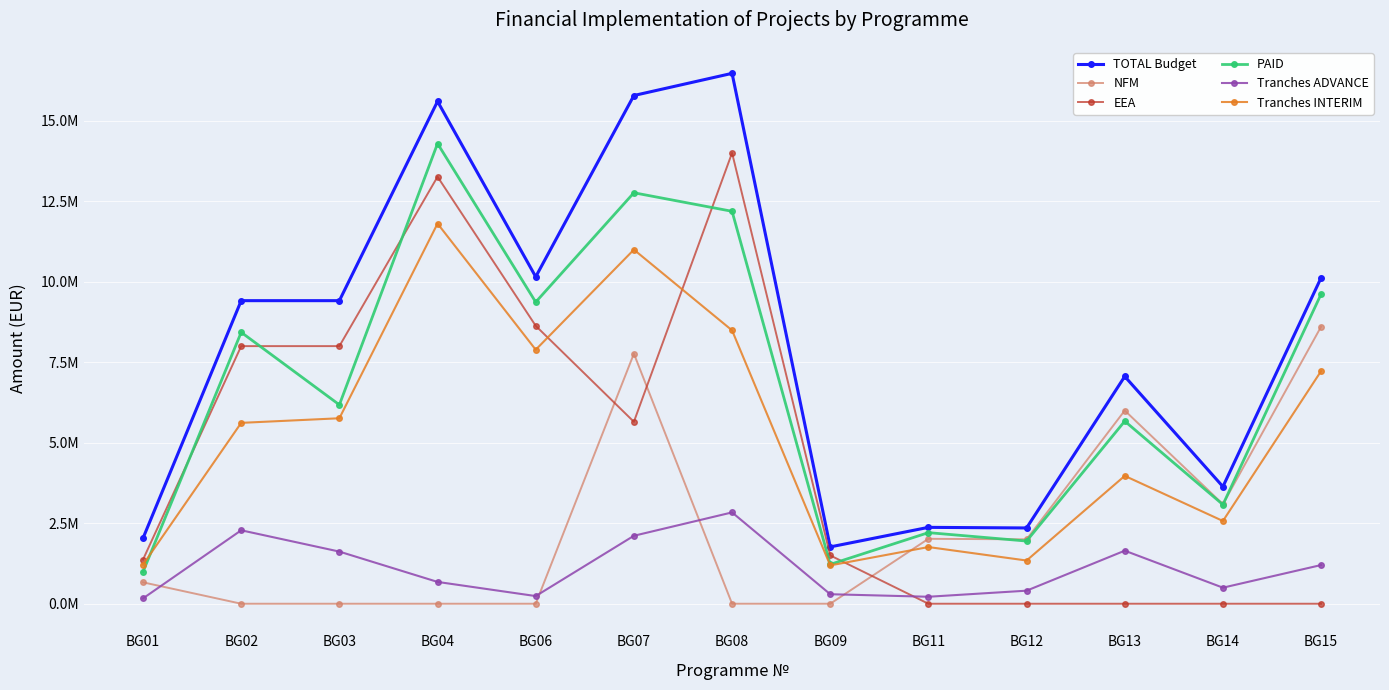

Which has a higher value, BG08 or BG01?

BG08